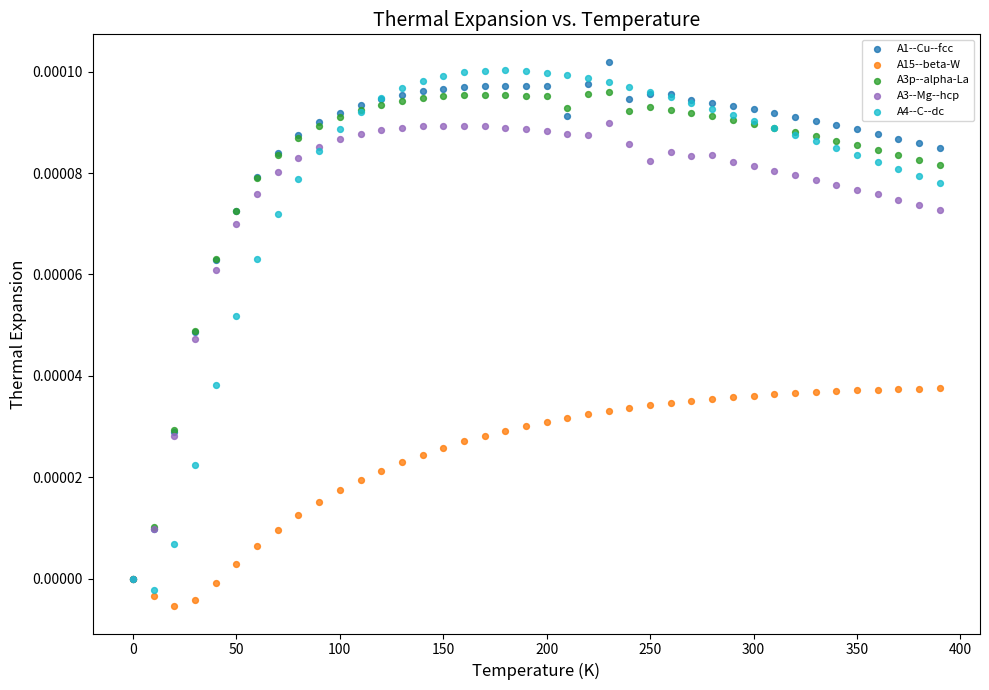

Which series reaches the maximum Y coordinate?

A1--Cu--fcc